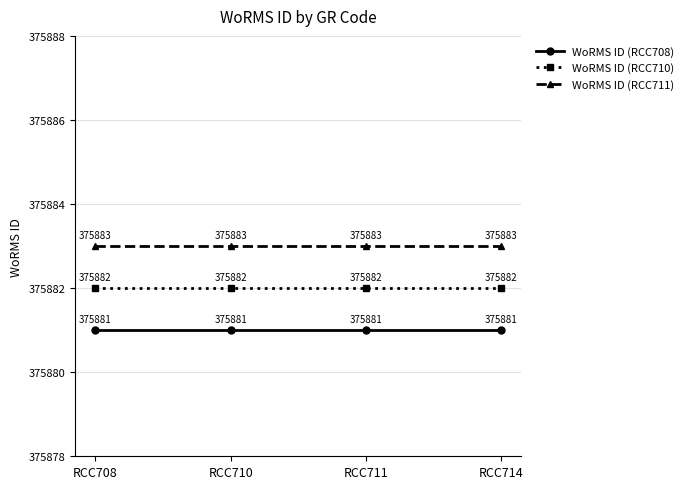

What is the minimum value shown in the chart?

375881